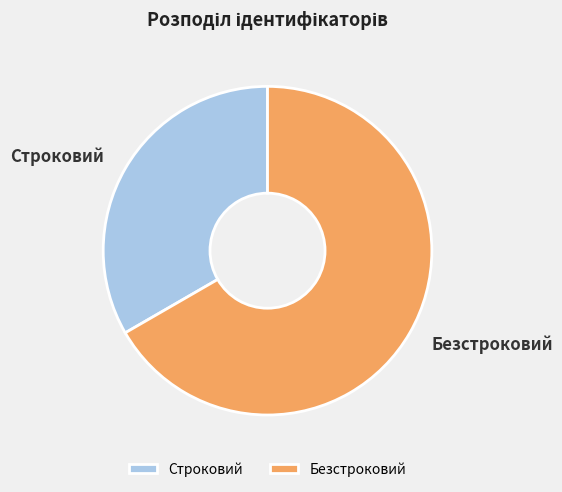

Count the number of slices in the pie.

2